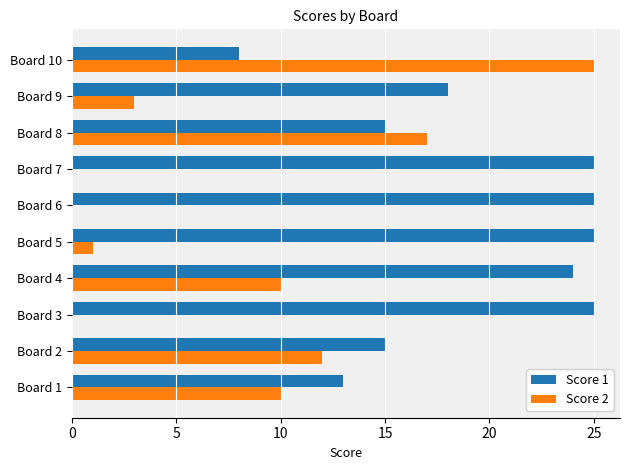

How many categories are shown in the chart?

10